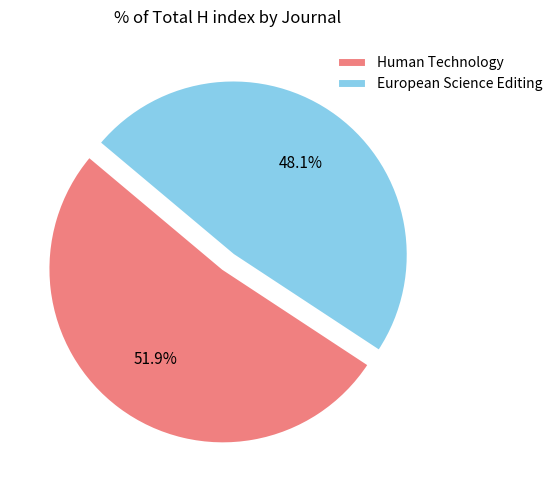

To the nearest percent, what is the average slice percentage?

50%